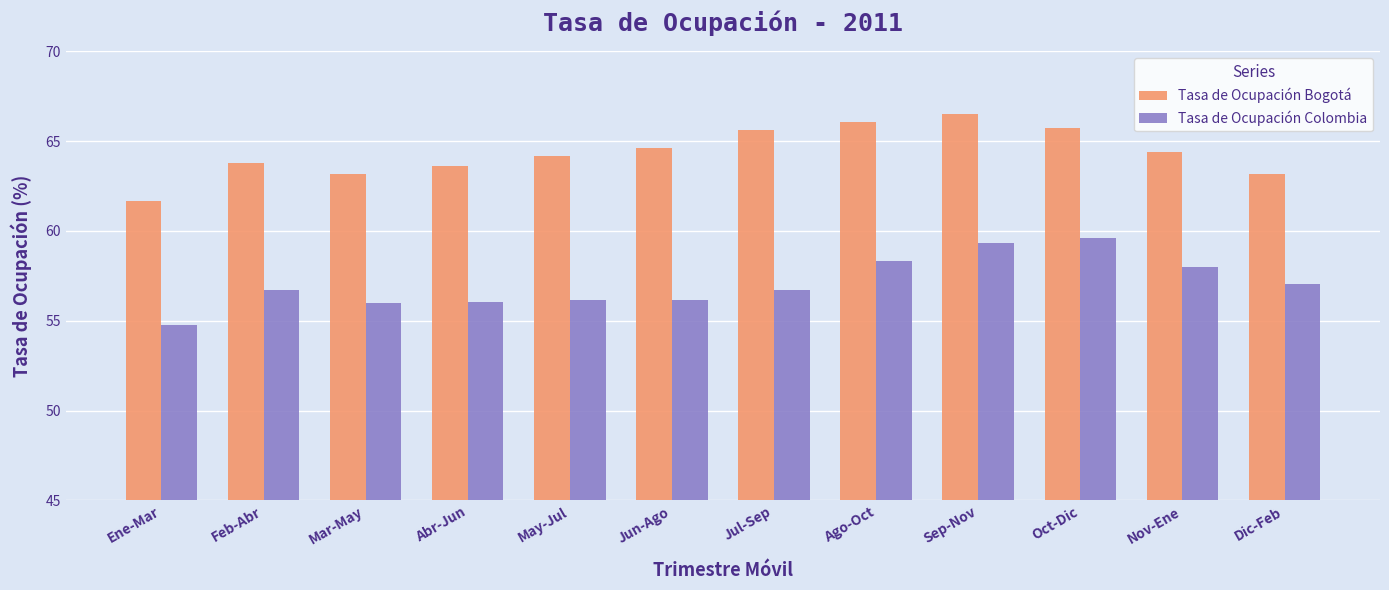

Between Abr-Jun and Jul-Sep, which series saw the biggest shift?

Tasa de Ocupación Bogotá